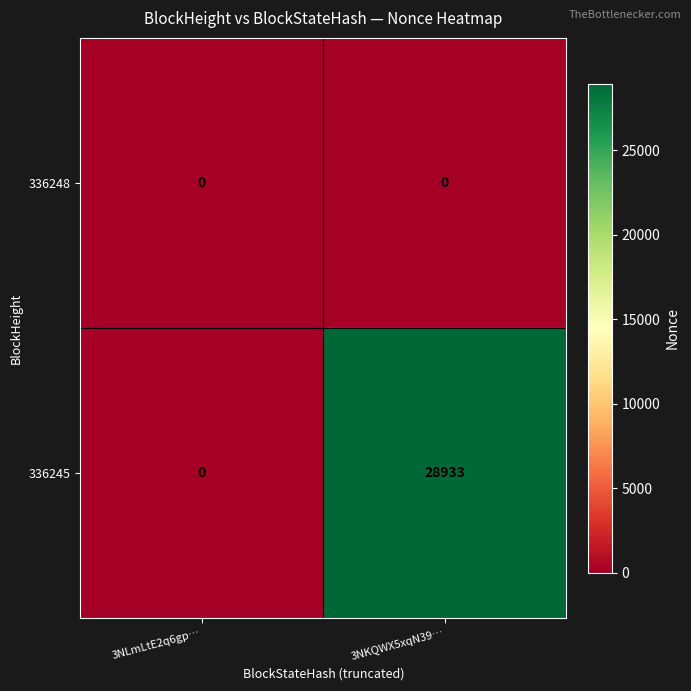

Which series has the widest spread of values?

336245